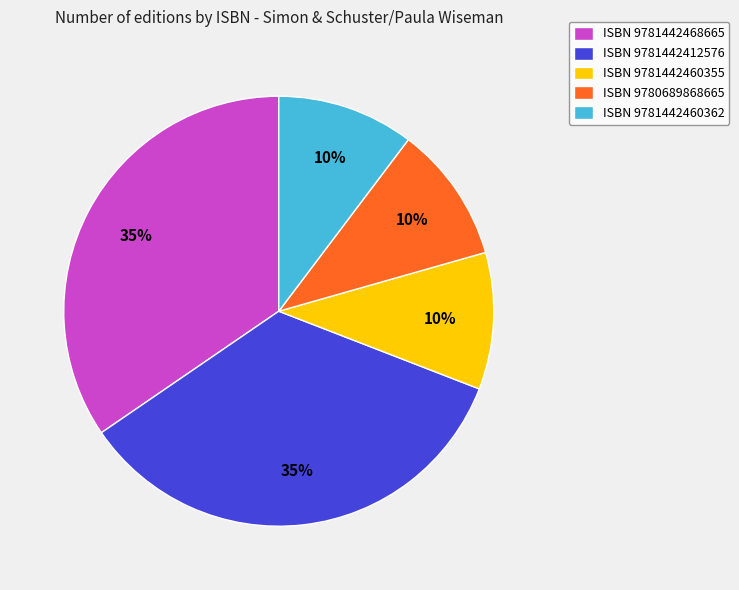

Is there any slice that represents more than half of the pie?

No